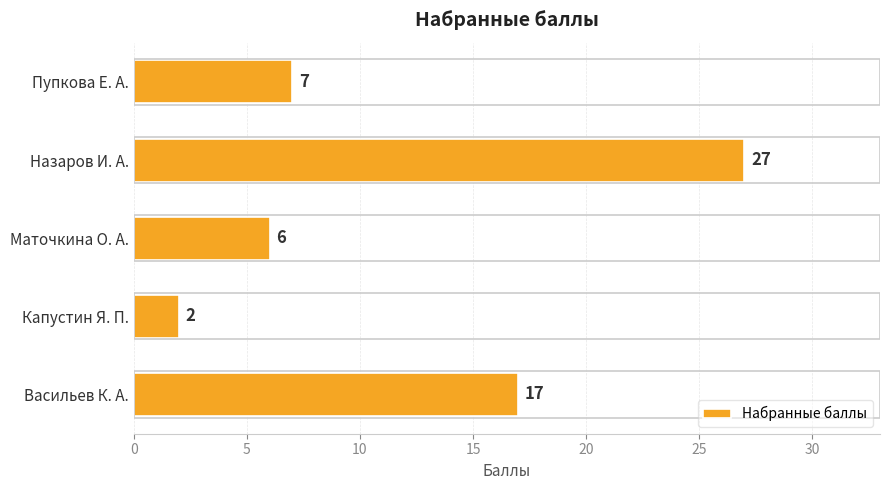

Count the number of categories in the chart.

5